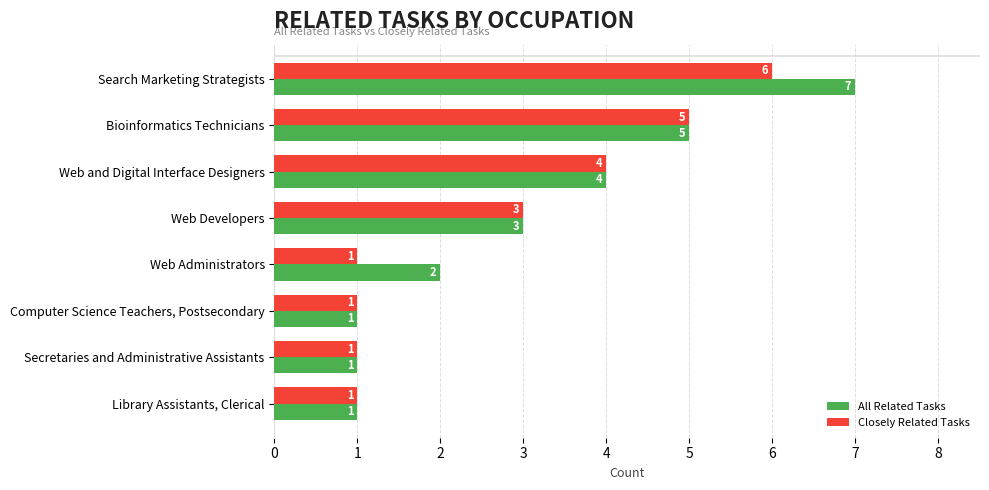

The All Related Tasks series shows 0 at Web Administrators. True or false?

False